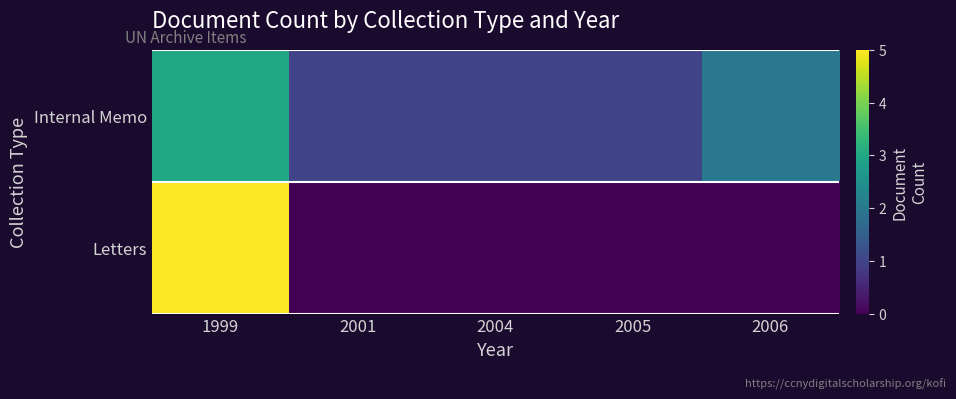

Rank the series by their average value, from highest to lowest.

Internal Memo, Letters